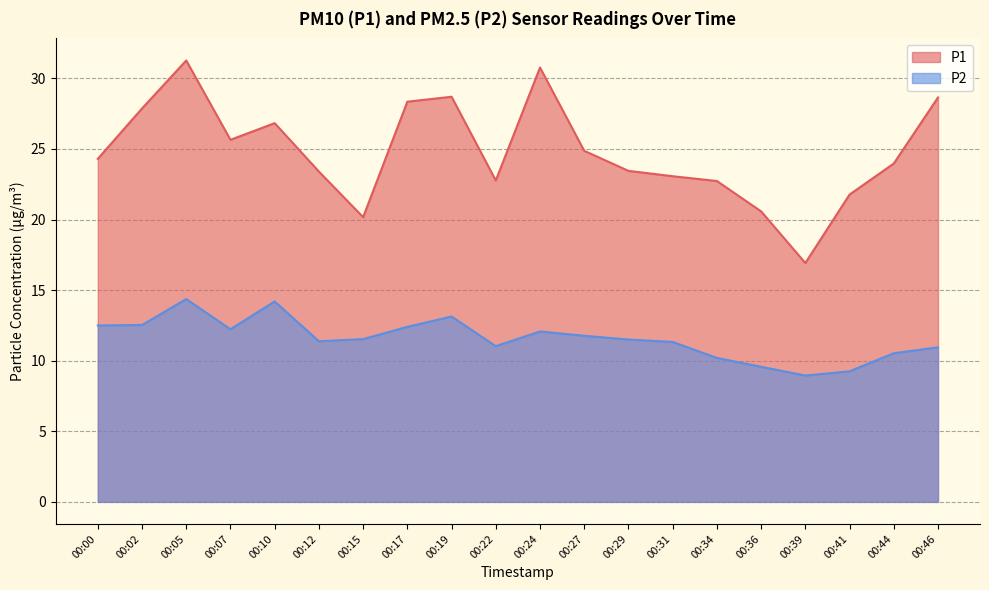

How many interior local valleys does the P2 series have?

4